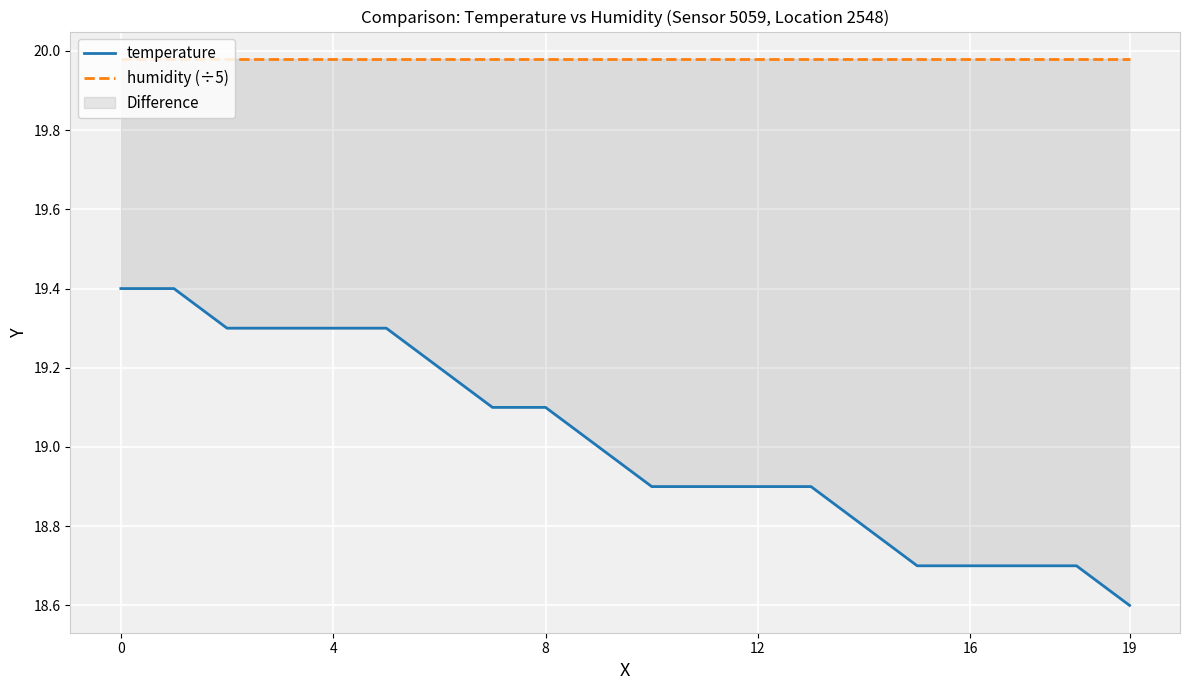

Which series has the largest total across all categories?

humidity (÷5)